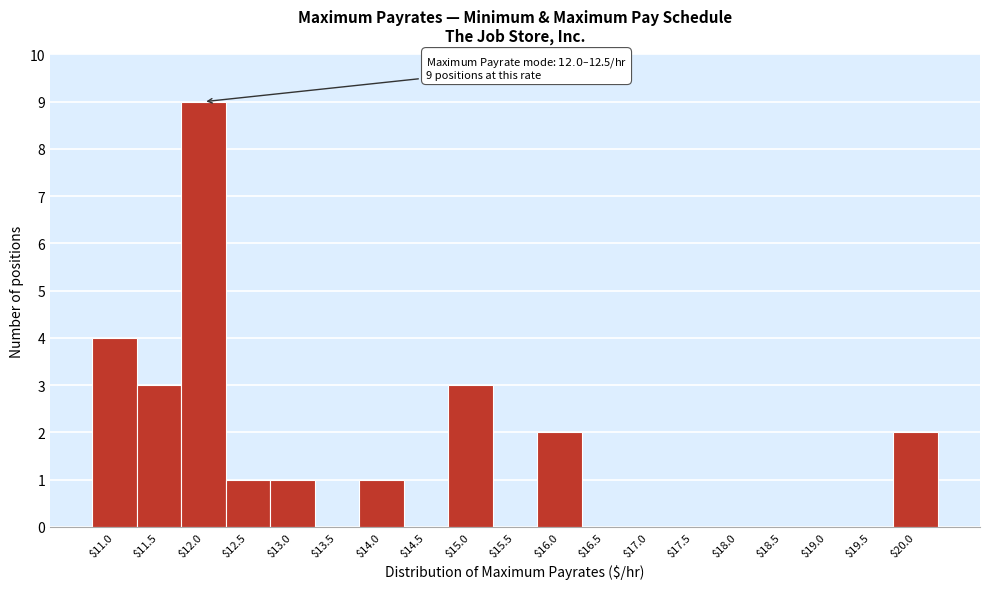

Is it true that the value at $18.5 is 0?

True